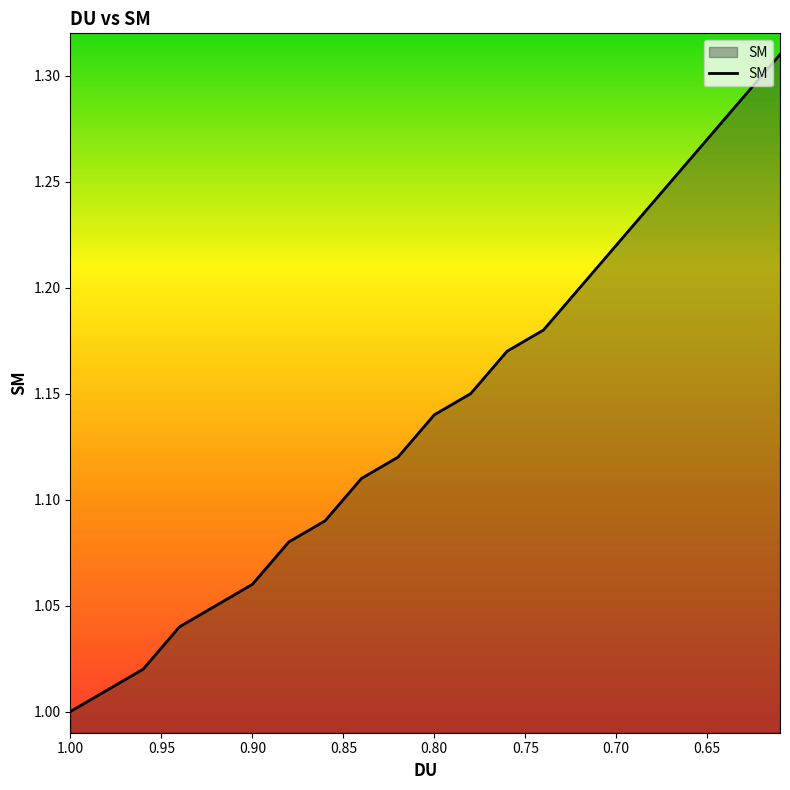

Approximately how many times larger is the value at 0.76 compared to 0.83?

1.0